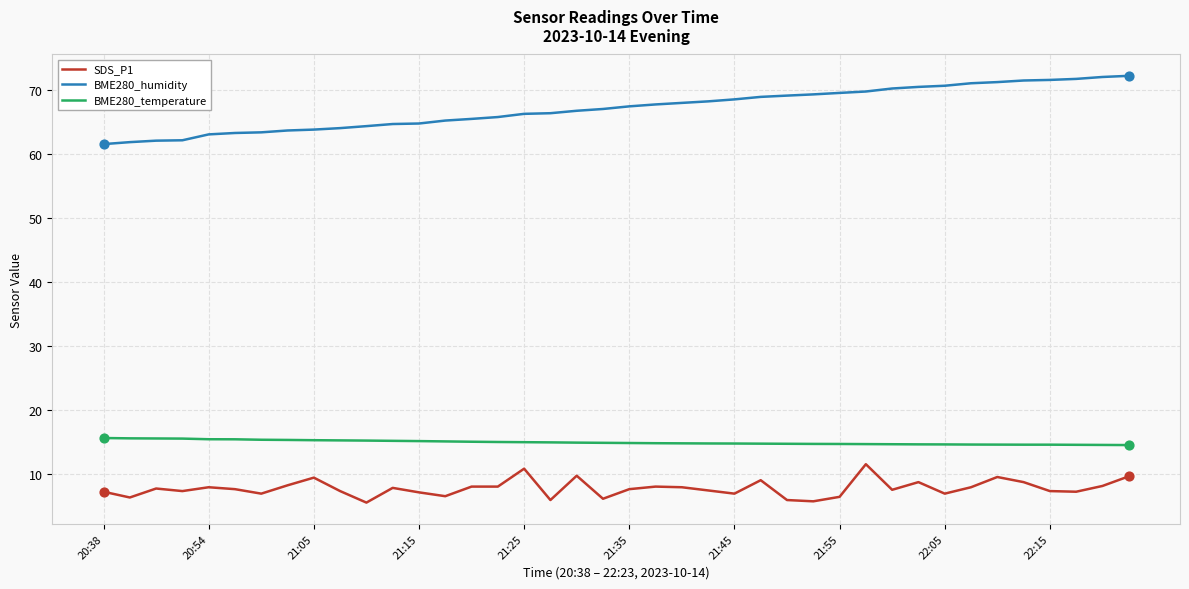

At how many categories does at least one series exceed 23?

40